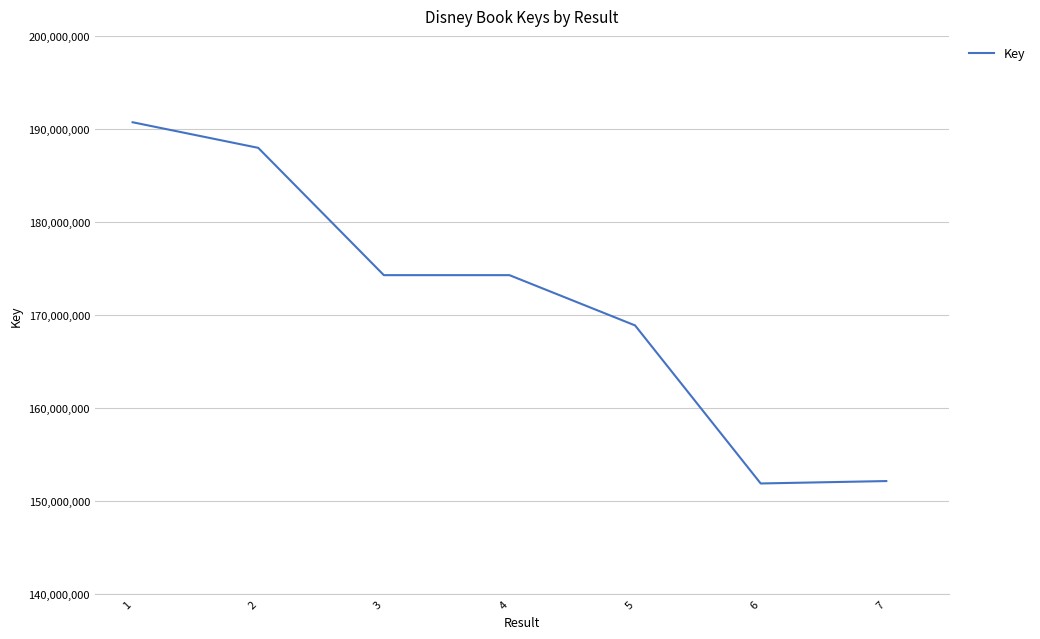

Where is the data nearest to the value 171303800?

5